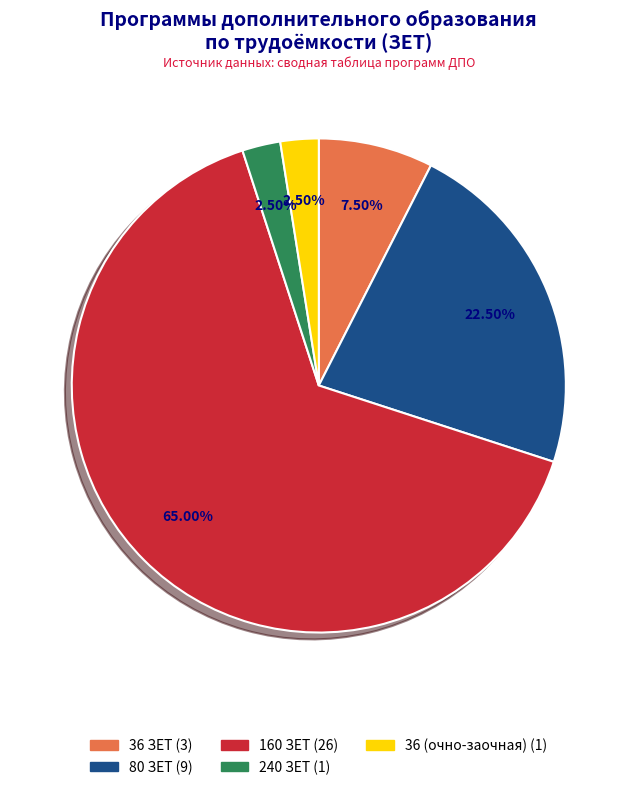

Is there any slice that represents more than half of the pie?

Yes